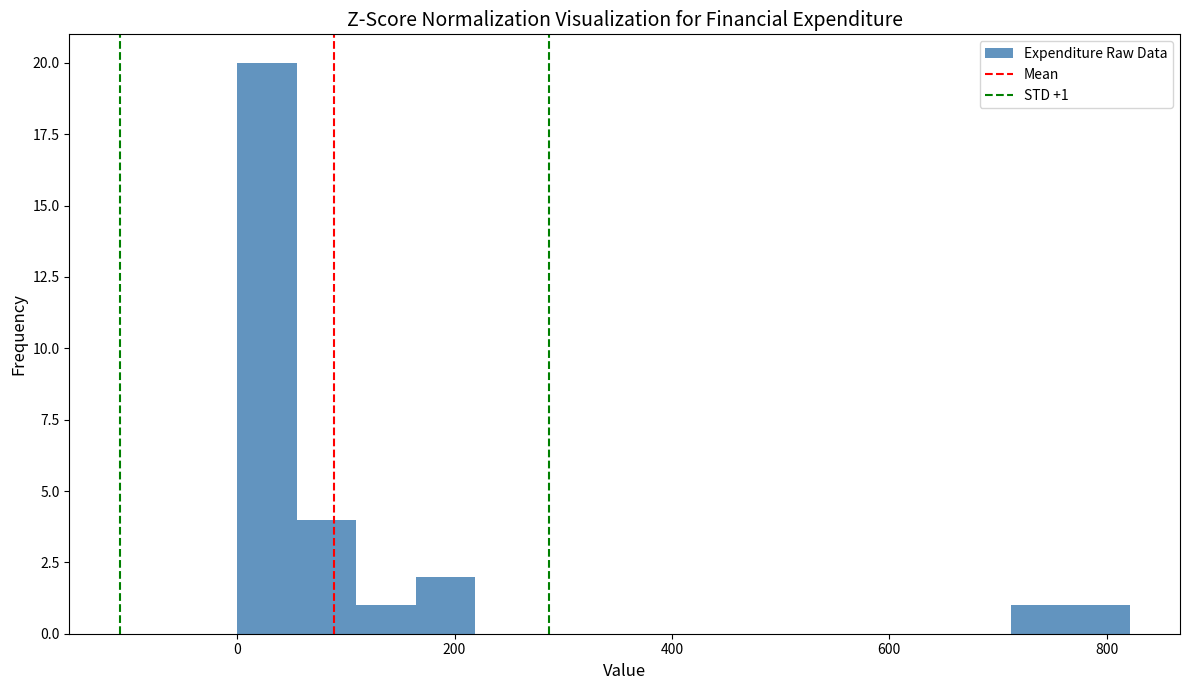

Read against the x-axis, roughly where is the centre of the tallest bar?

20